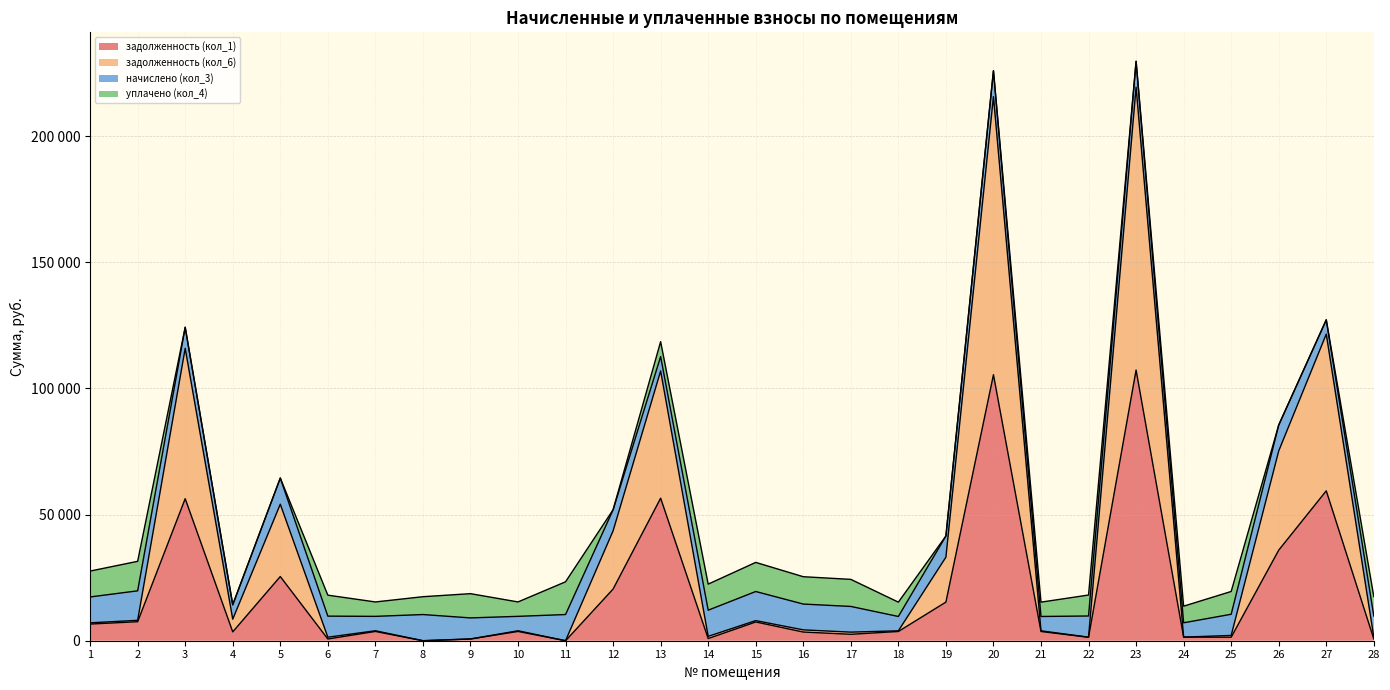

In задолженность (кол_6), how many points are lower than both neighbors (excluding endpoints)?

8